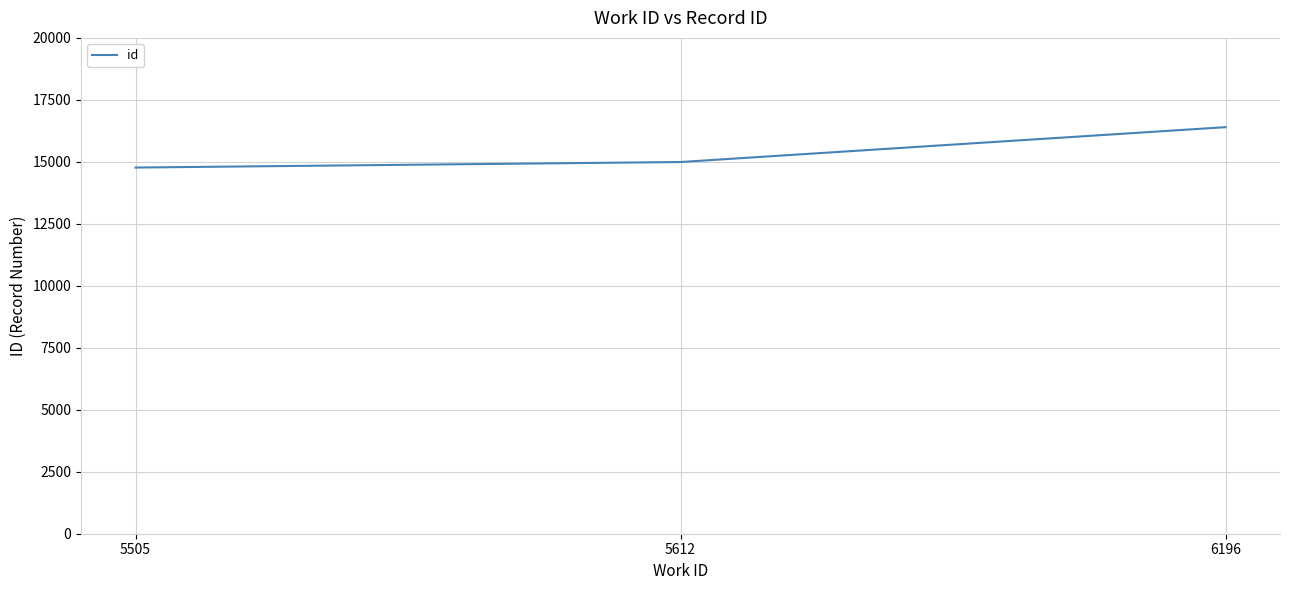

Rank the categories by value from lowest to highest.

5505, 5612, 6196